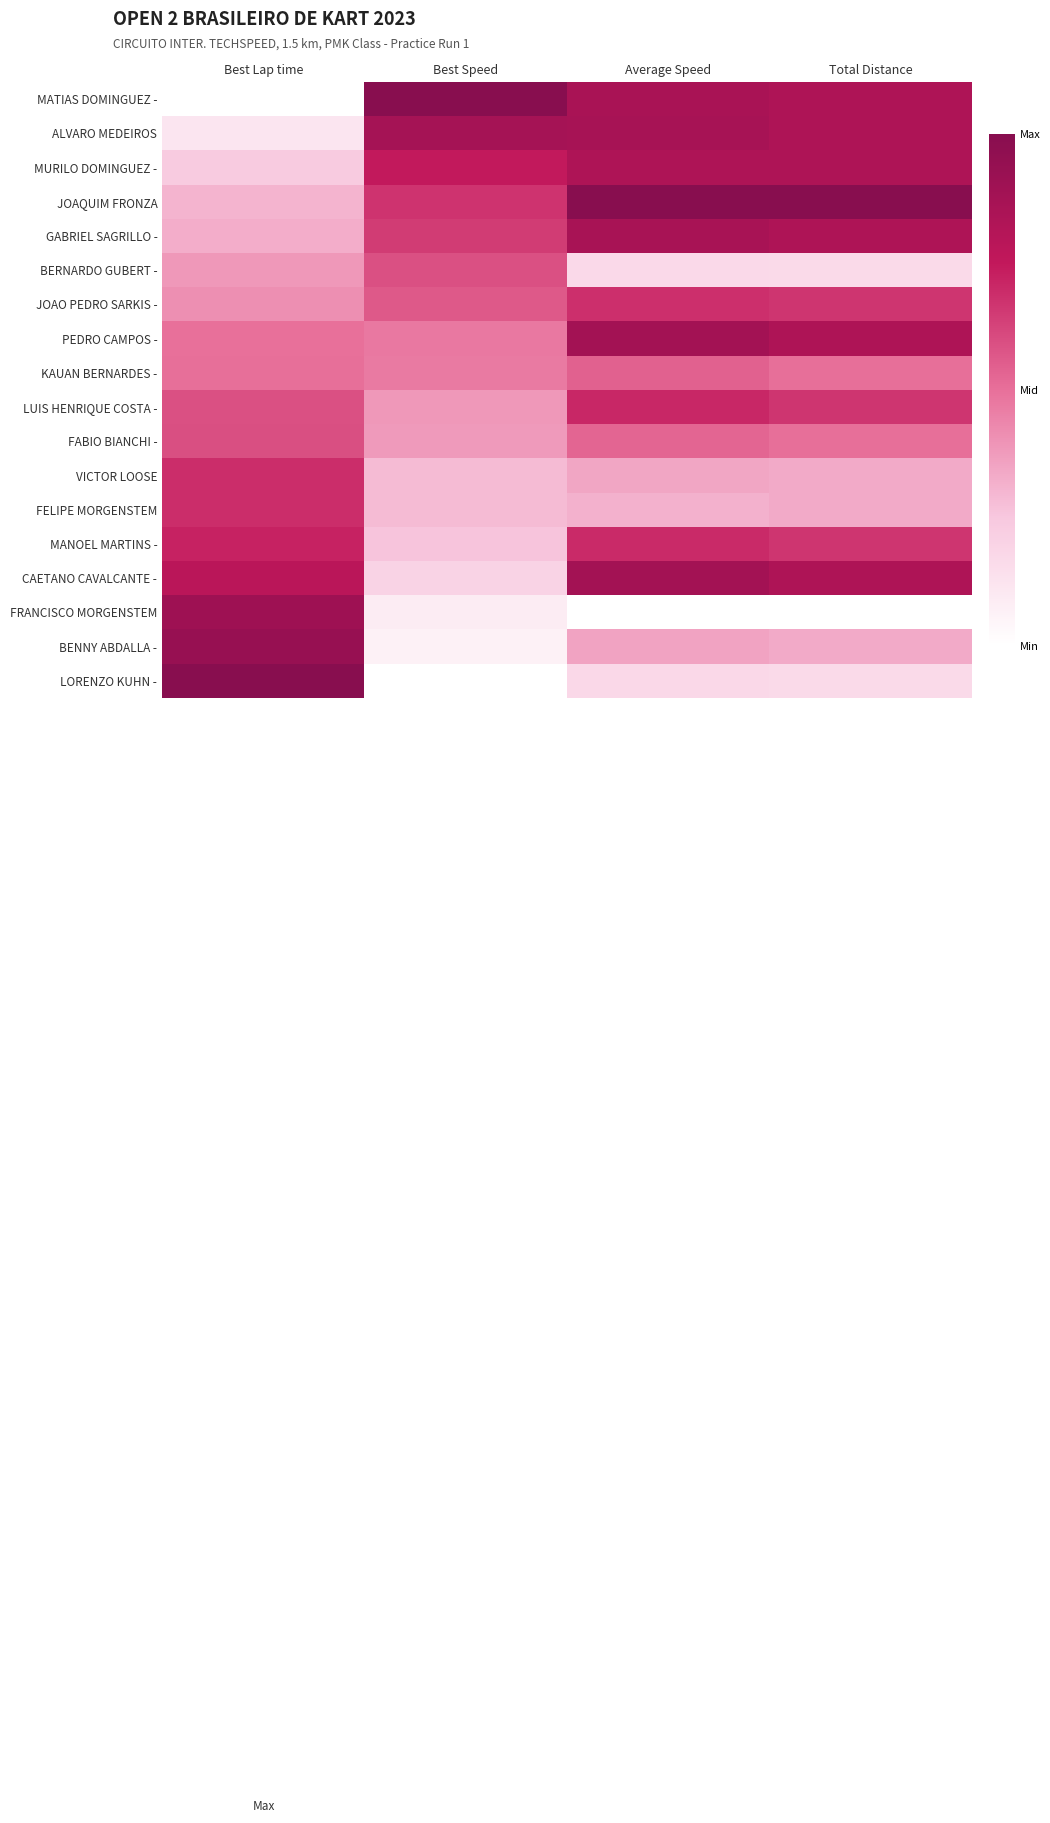

At how many categories does at least one series exceed 0?

4